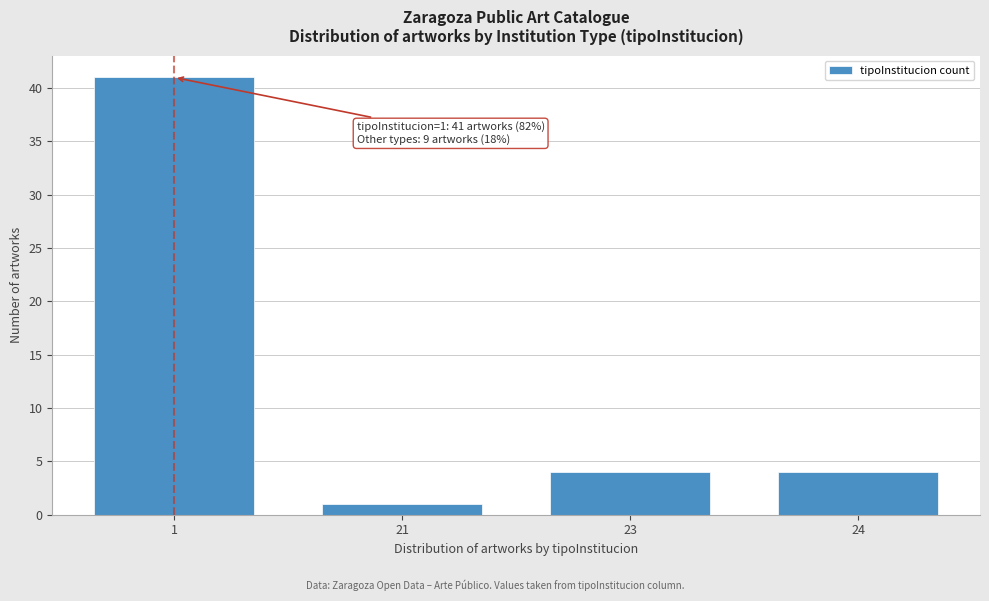

Reading left to right, transcribe all the data shown in this chart.

1=41	21=1	23=4	24=4